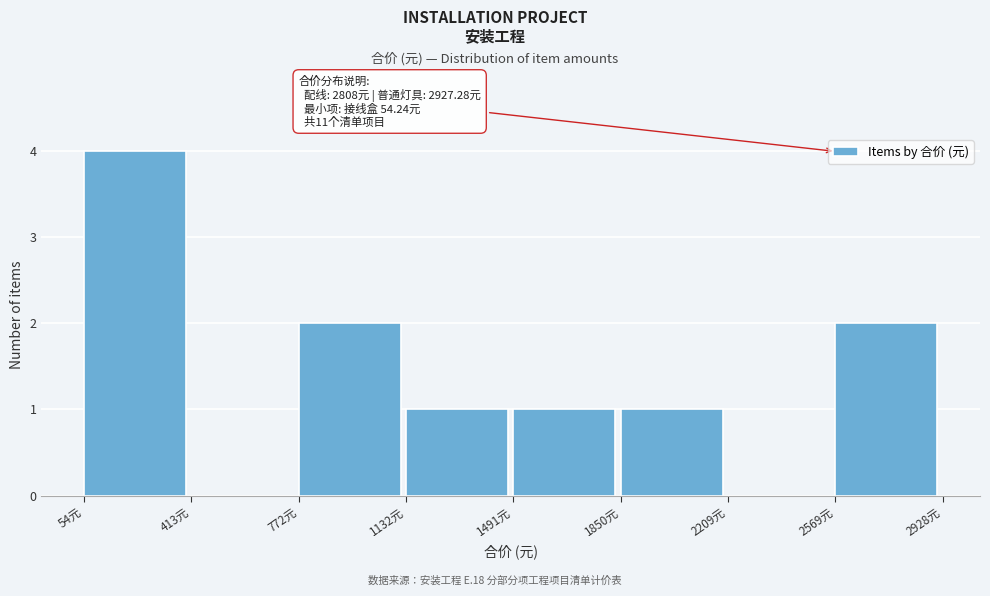

Which range on the x-axis has the tallest bar?

50 to 400